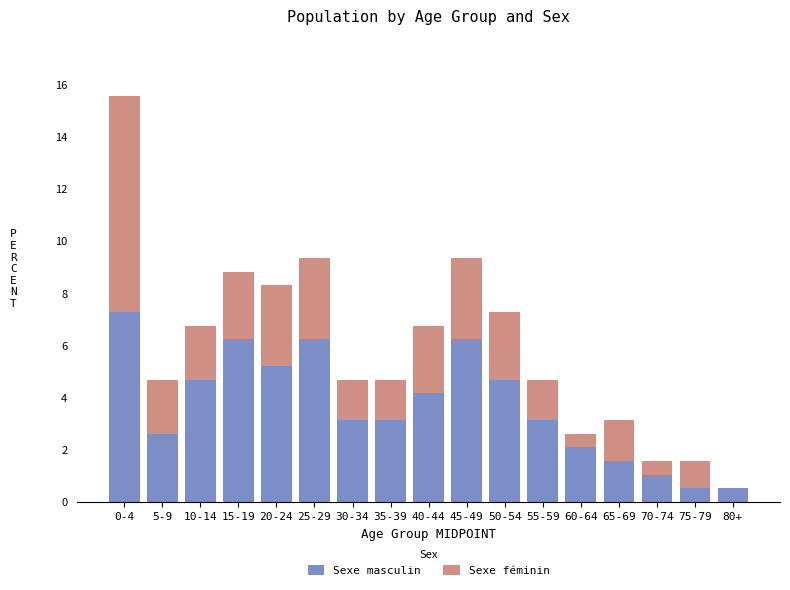

What is the approximate value of Sexe masculin at 75-79?

0.5